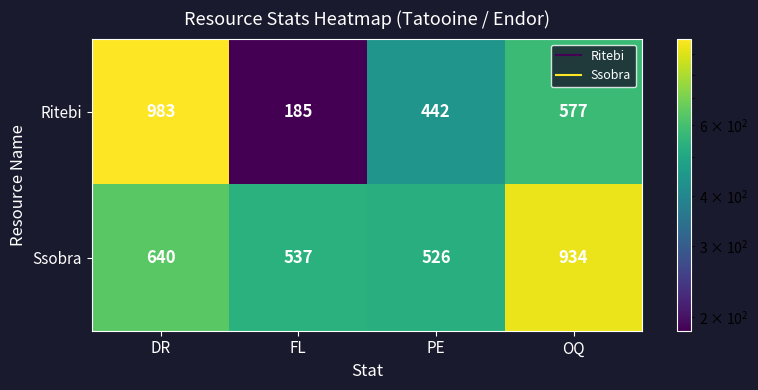

How many categories are shown in the chart?

4